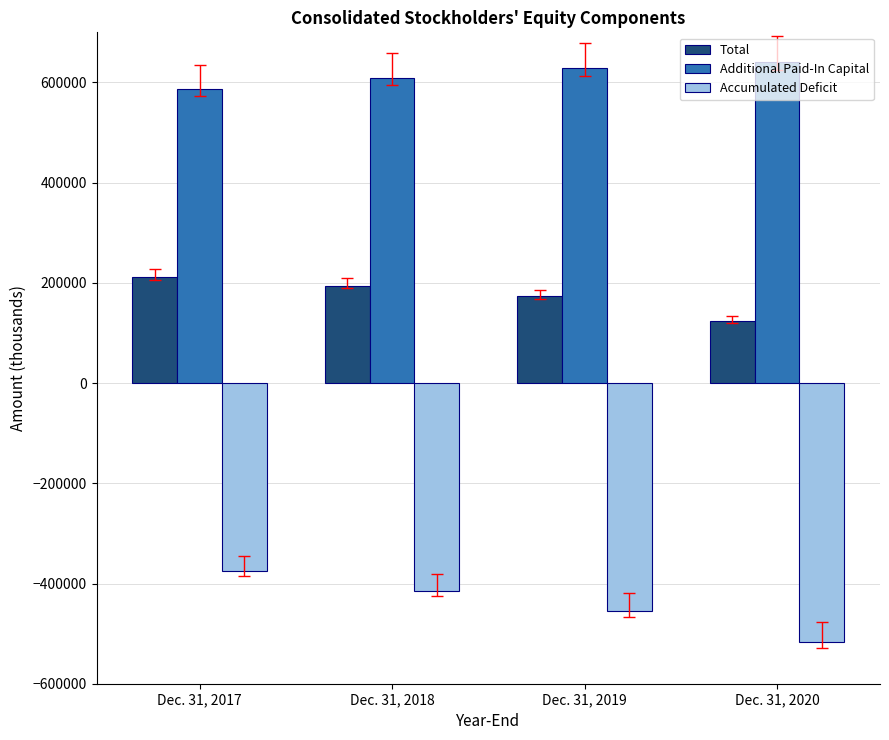

Which series has the largest range (max minus min)?

Accumulated Deficit